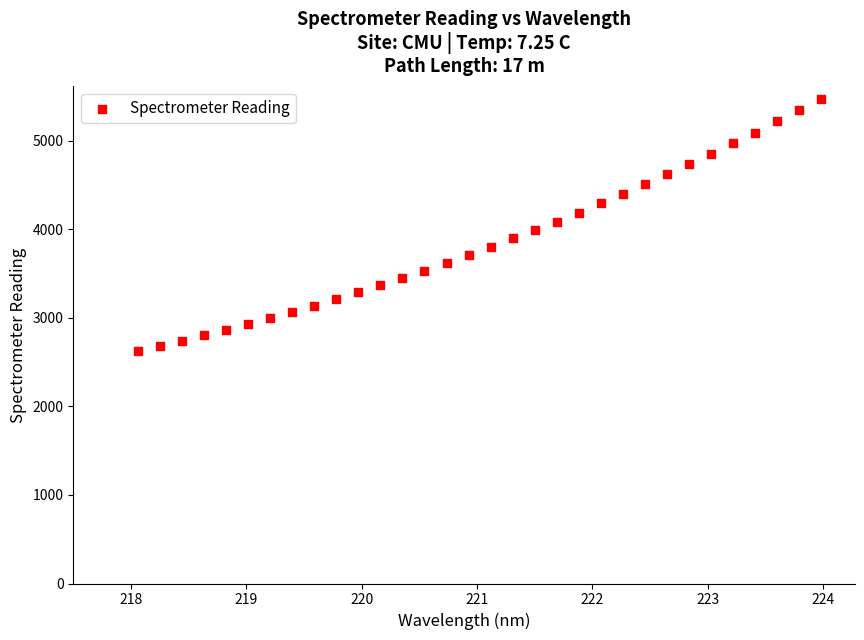

What is the range of X values (max minus min)?

5.9